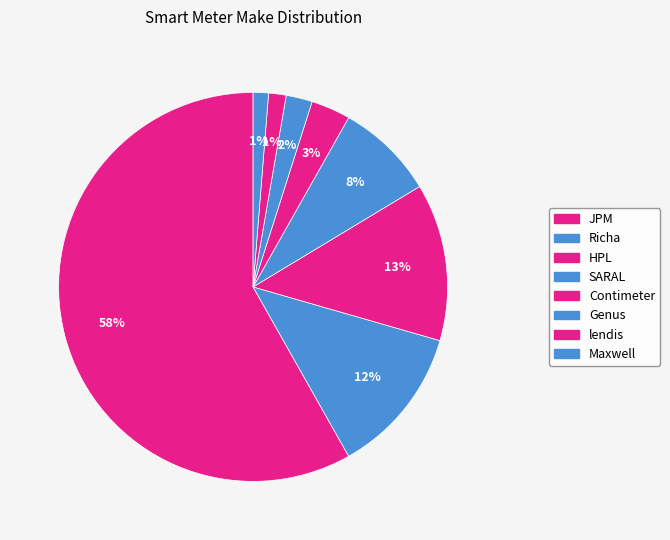

True or false: HPL accounts for 22% of the total.

False